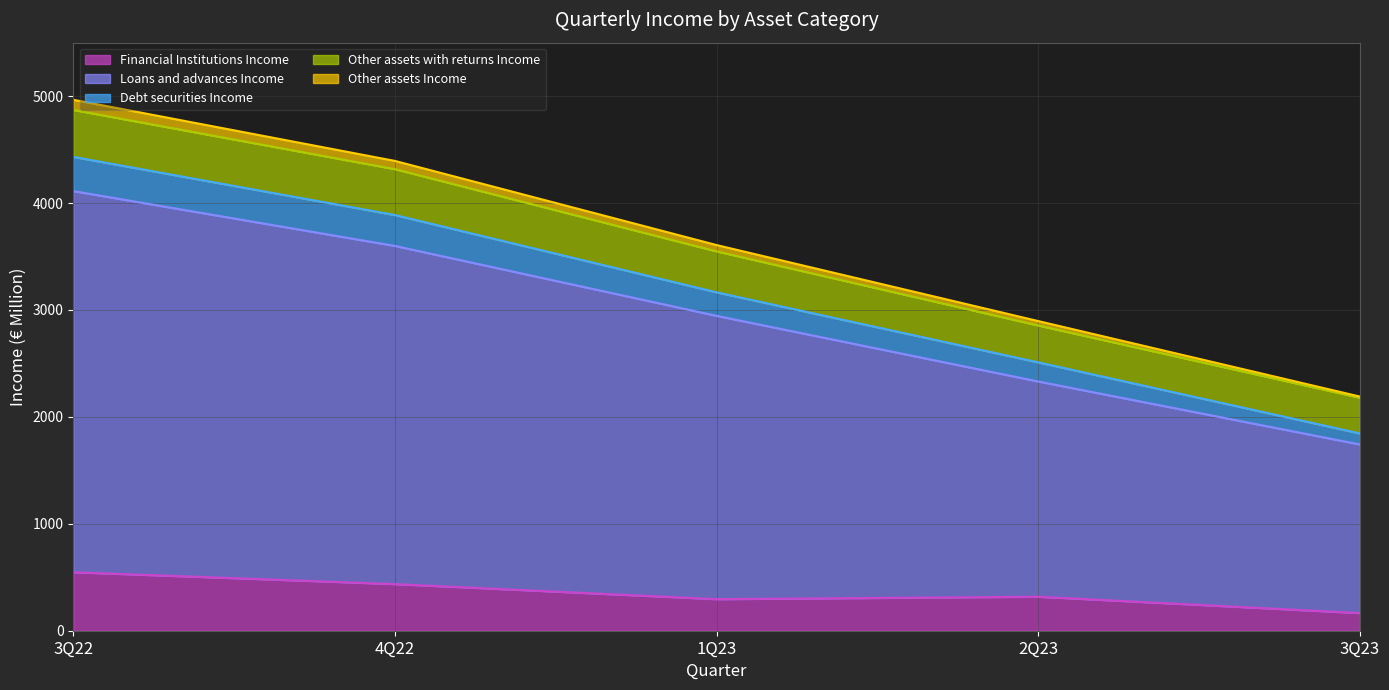

True or false: Financial Institutions Income has more than 2 interior local peaks.

False